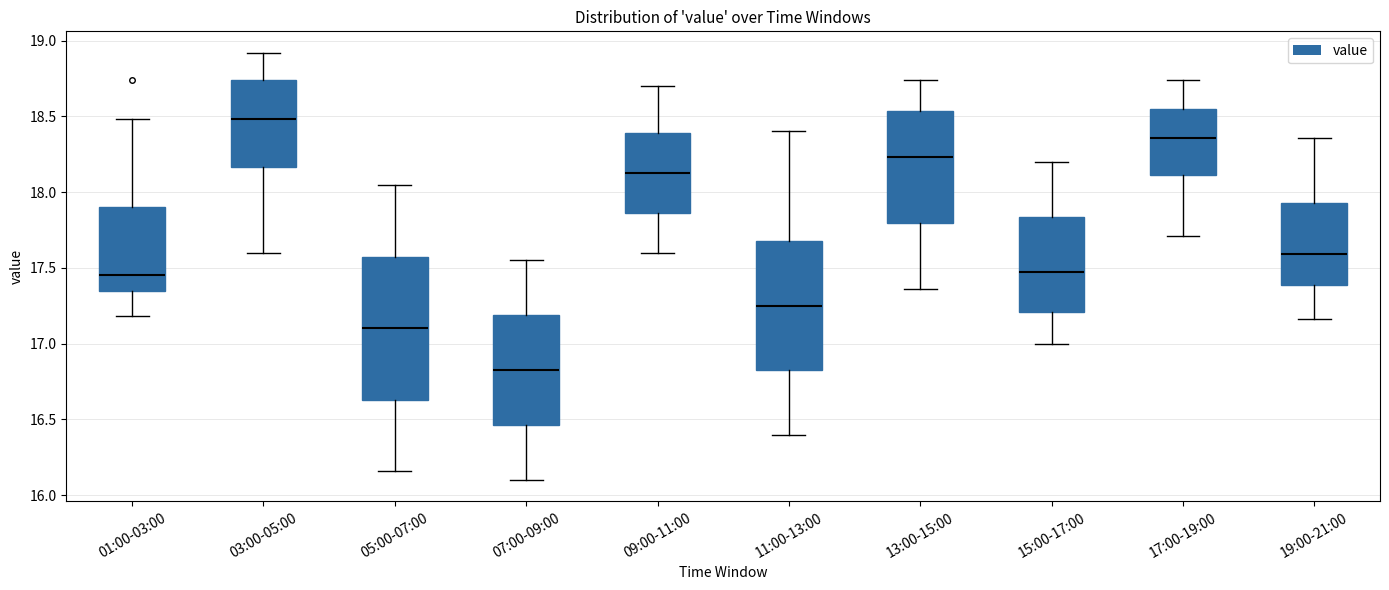

Which box is the tallest, from its lower edge to its upper edge?

05:00-07:00